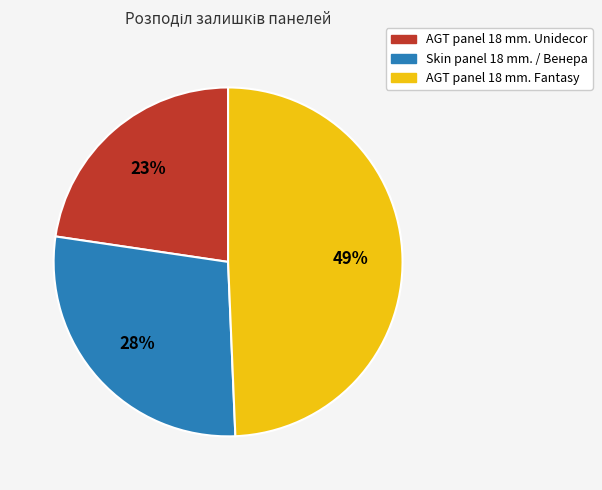

To the nearest percent, what percentage of the pie is AGT panel 18 mm. Fantasy?

49%